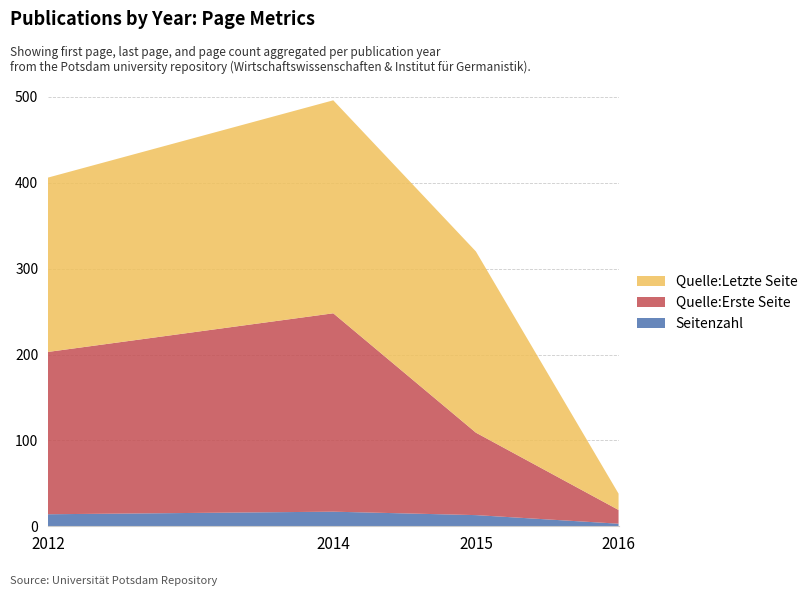

Reading left to right, list all the values displayed in this chart.

Seitenzahl: 2012=14	2014=17	2015=13	2016=3
Quelle:Erste Seite: 2012=189	2014=231	2015=96	2016=16
Quelle:Letzte Seite: 2012=203	2014=248	2015=211	2016=19